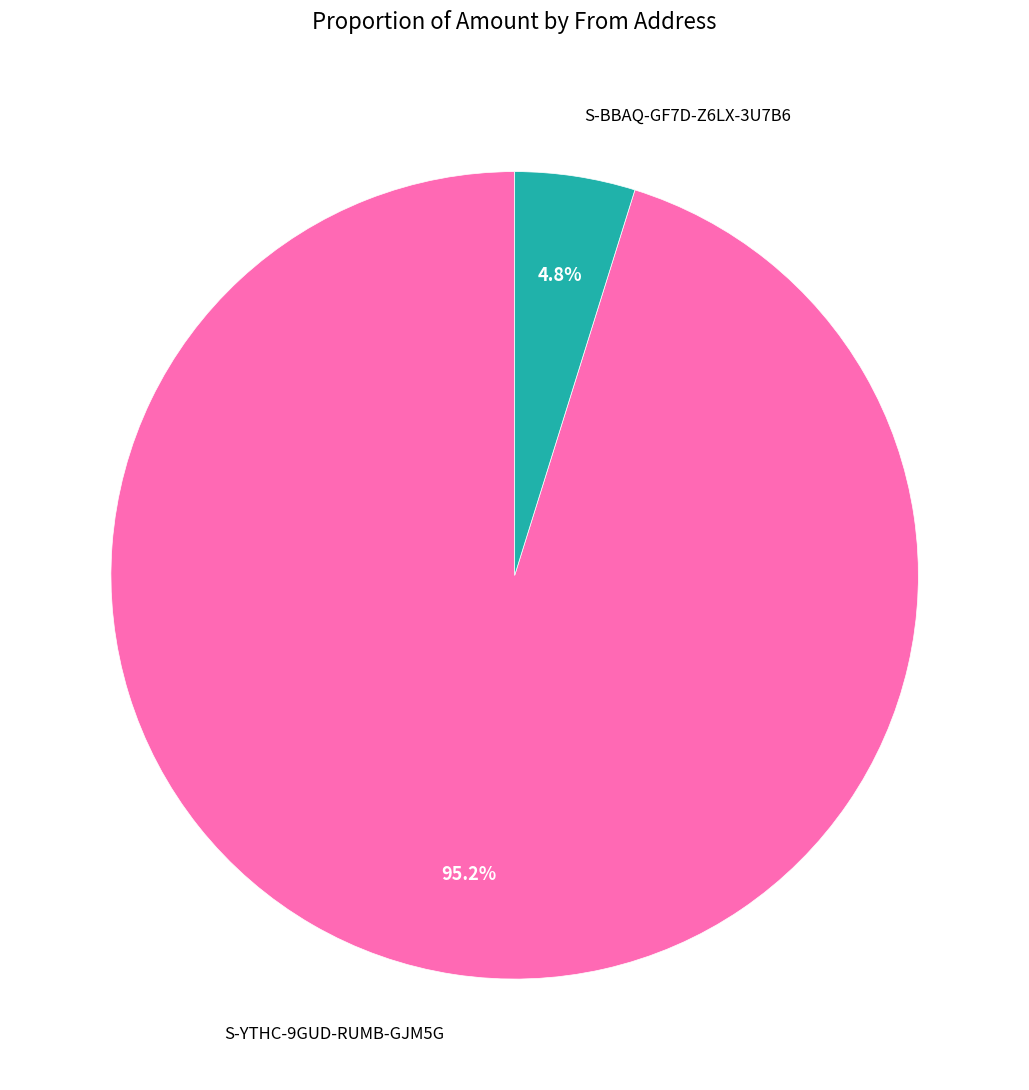

Is there a majority slice in this chart?

Yes